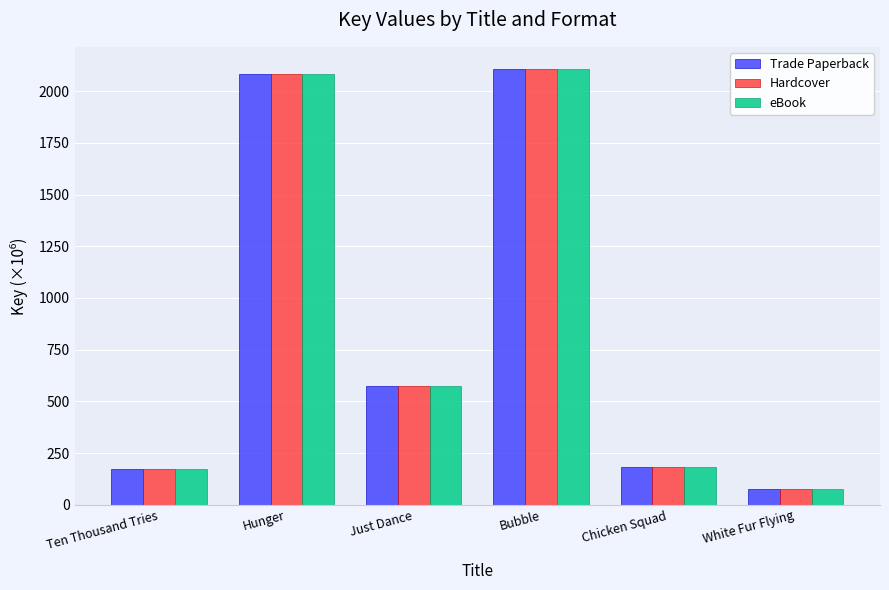

How many series are shown in this chart?

3